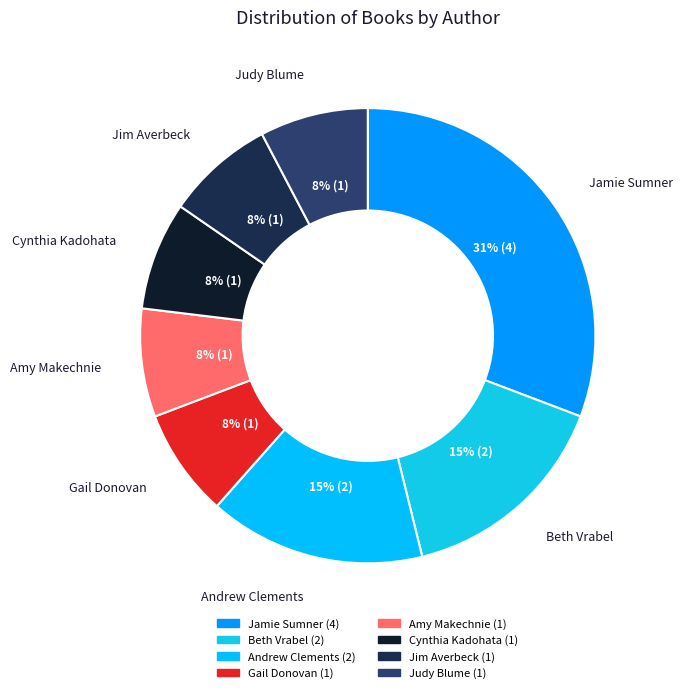

How many segments does this pie chart have?

8